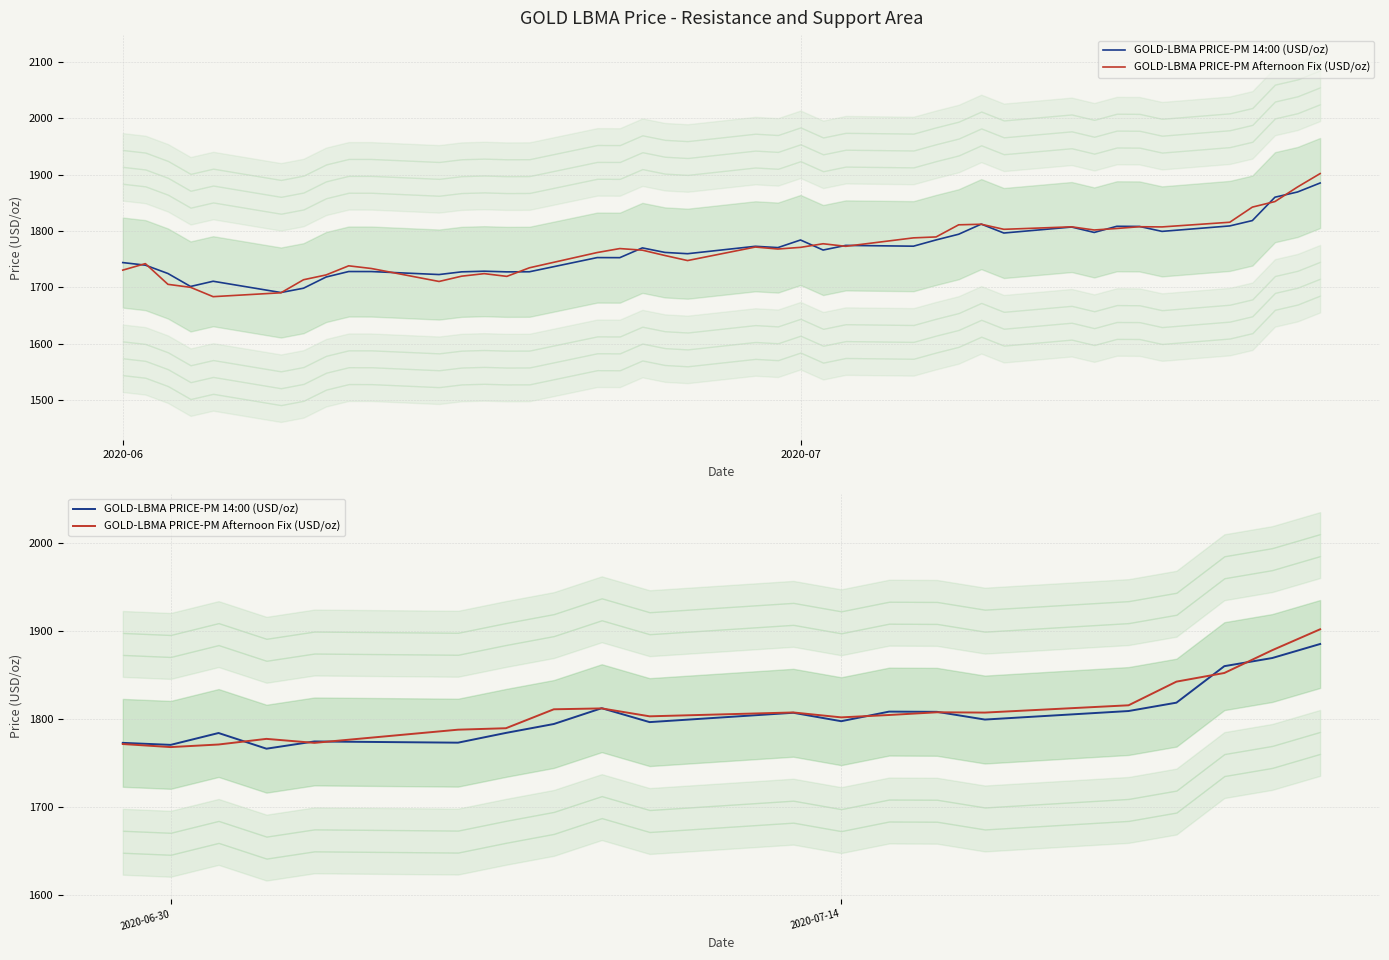

The value of GOLD-LBMA PRICE-PM Afternoon Fix (USD/oz) at 3 is 2890.2. True or false?

False